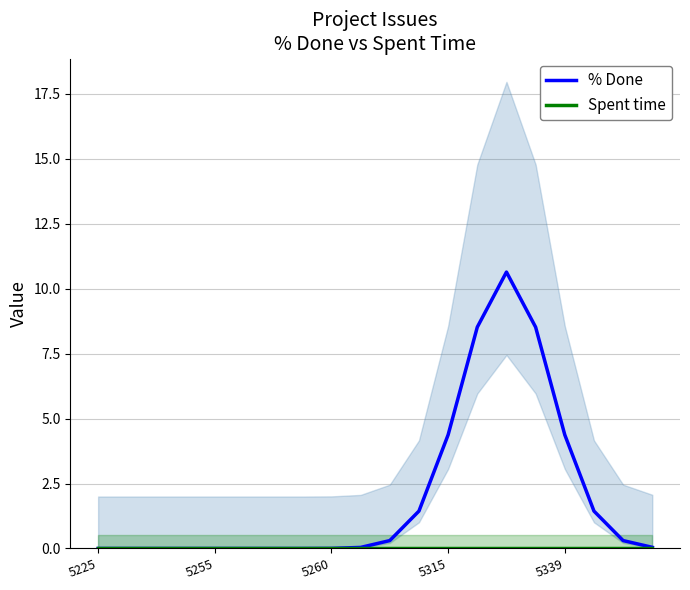

What is the label of the 20th point from the right?

5225